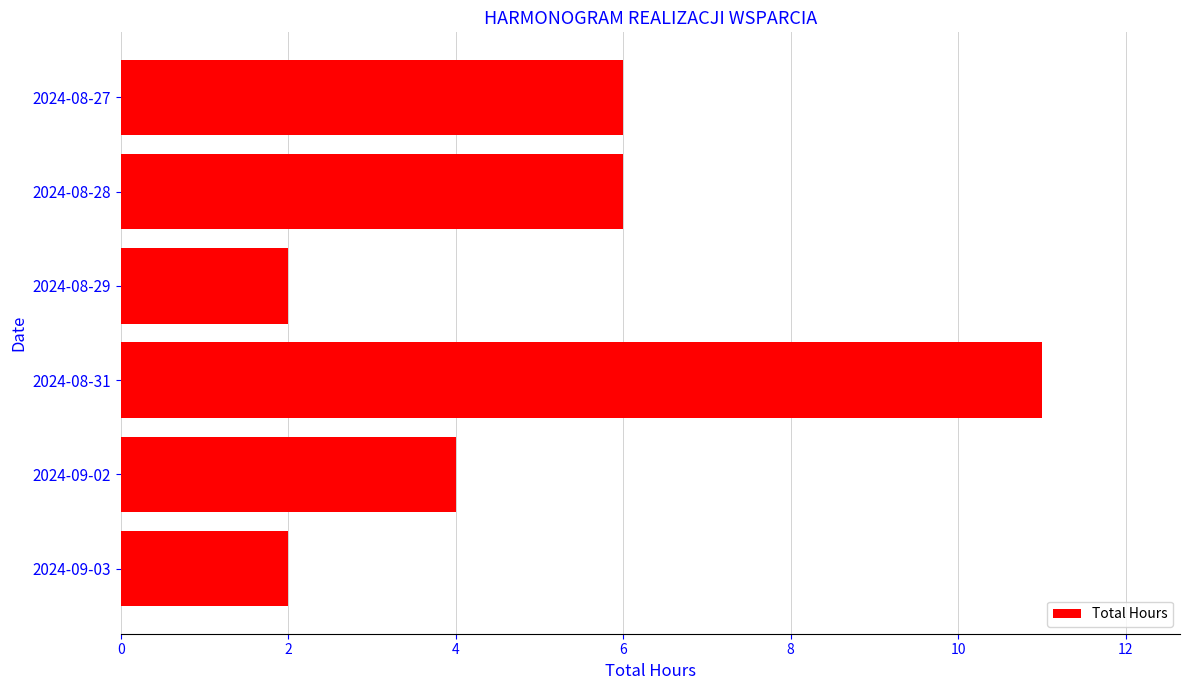

How many data points does each series have?

6